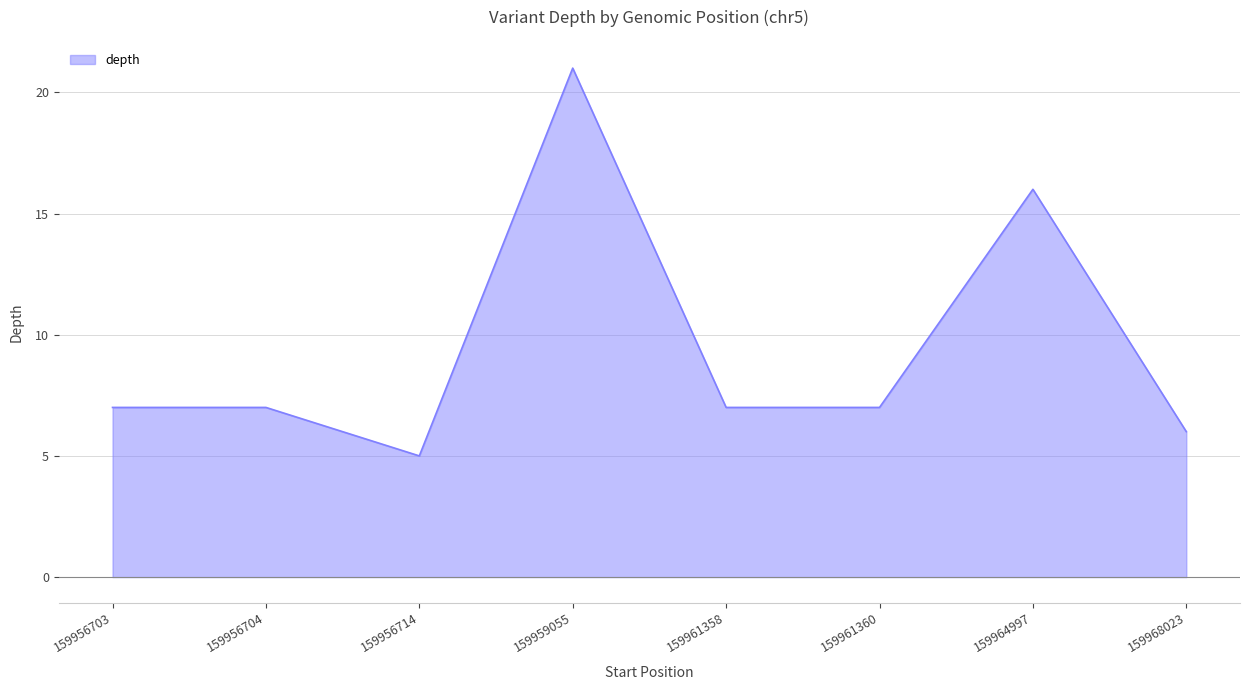

Read the value at 159956703.

7